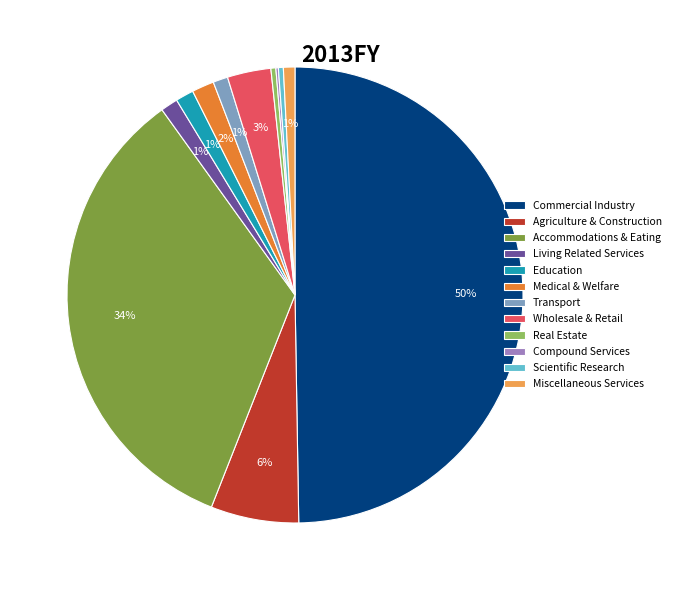

Which slice is the largest?

Commercial Industry